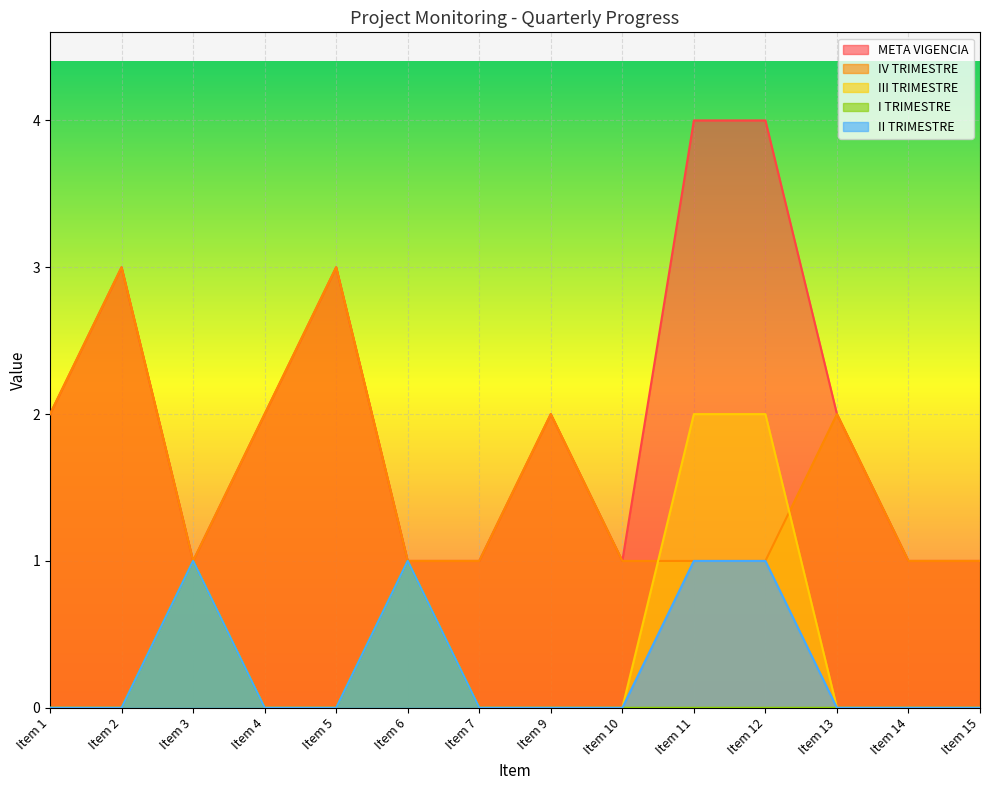

Which series has the largest total across all categories?

META VIGENCIA